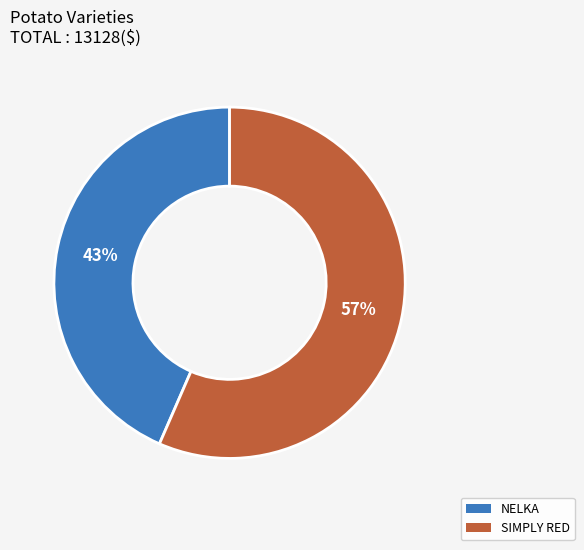

To the nearest percent, what is the combined percentage of NELKA and SIMPLY RED?

100%